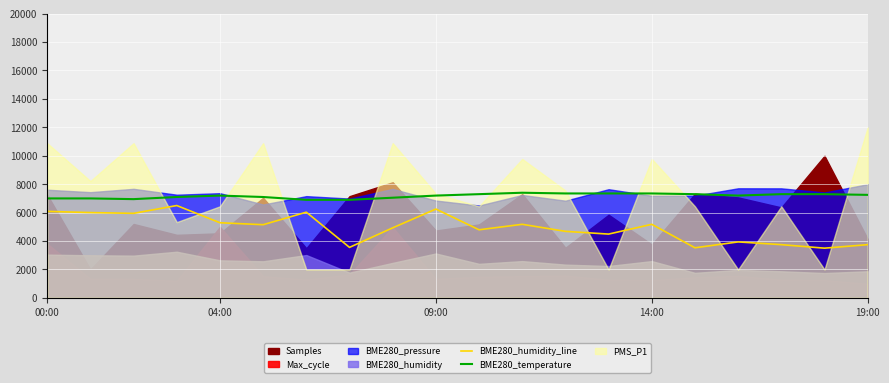

Is it true that BME280_humidity_line equals 5178.9 at 14:00?

True